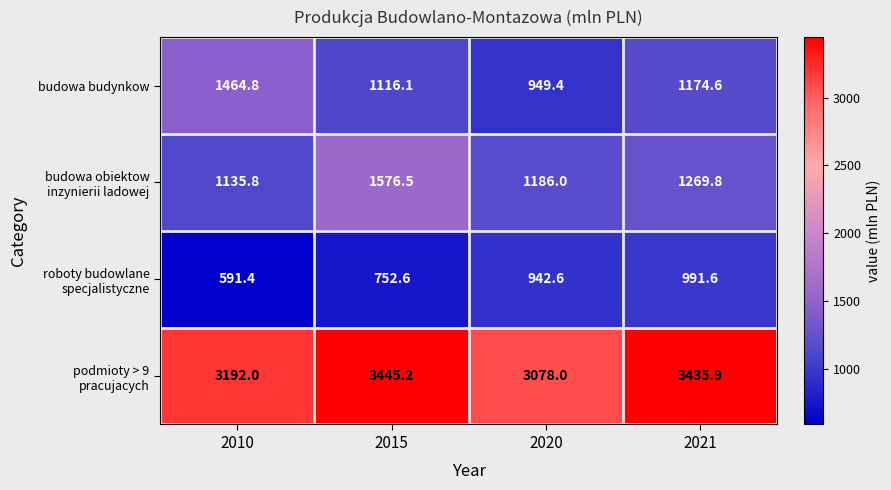

At how many categories does at least one series exceed 3193?

2